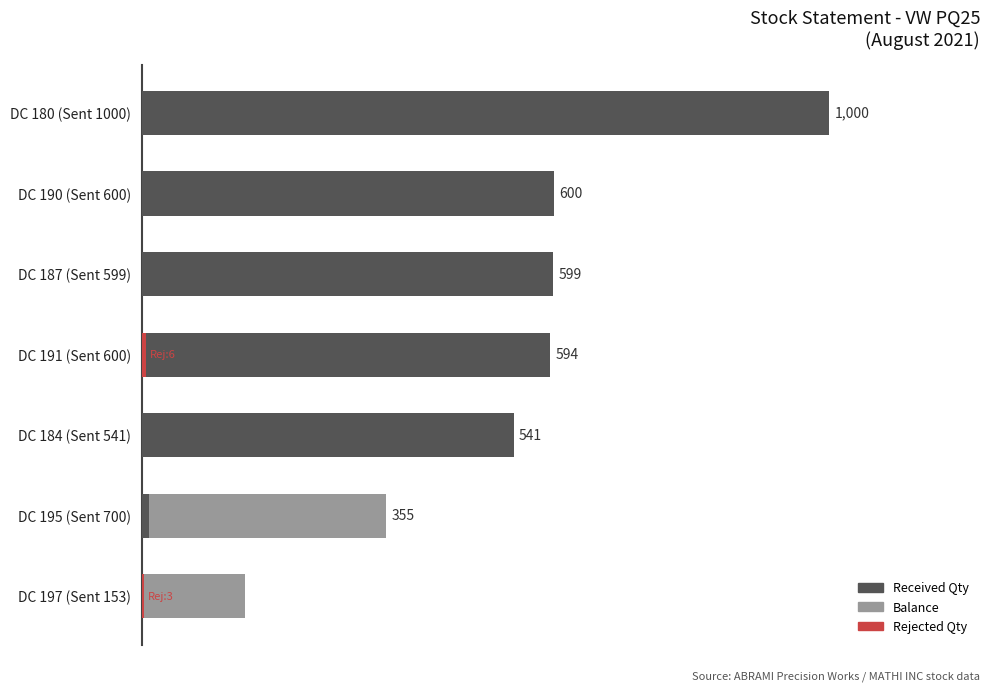

Reading left to right, list all the values displayed in this chart.

Received Qty: 0	355	541	594	599	600	1000
Balance: 150	345	0	0	0	0	0
Rejected Qty: 3	0	0	6	0	0	0